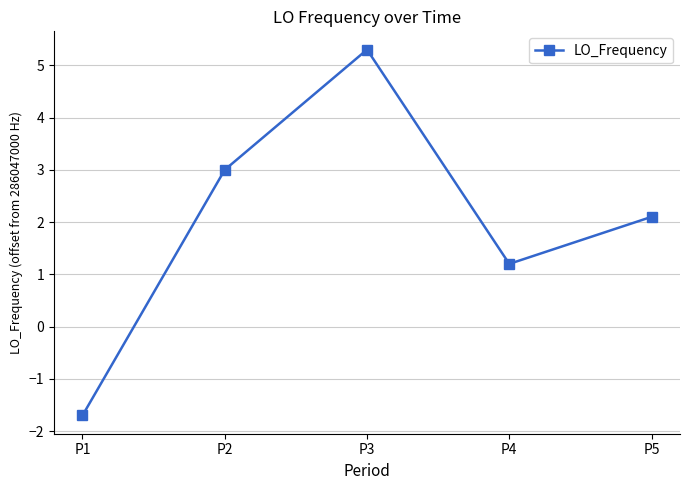

What is the greatest value displayed?

5.3